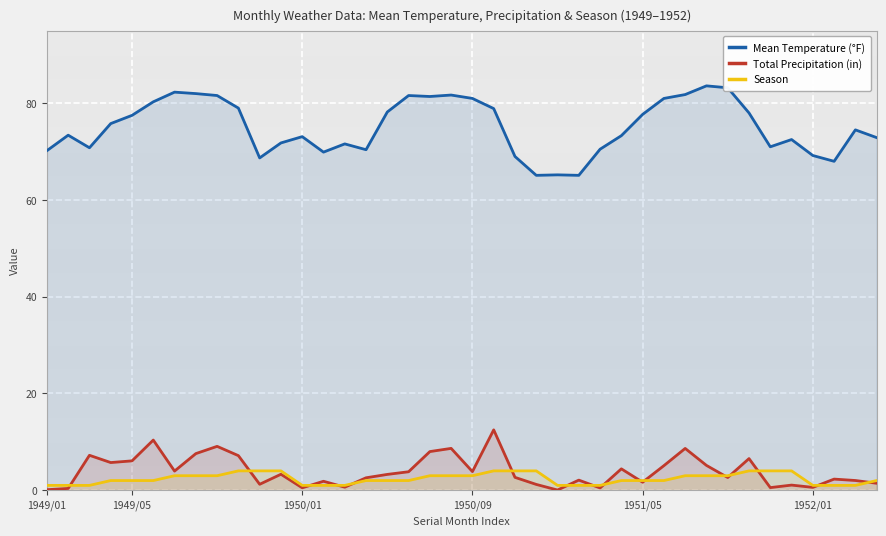

How many lines are shown in the chart?

3